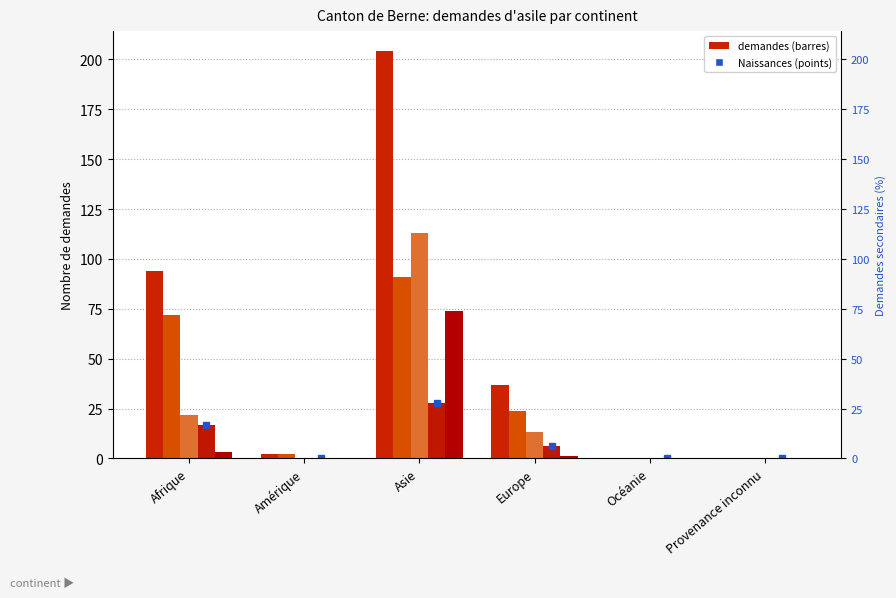

Is the value of Total nouvelles demandes d'asile at Afrique greater than the value of Demandes primaires at Amérique?

Yes